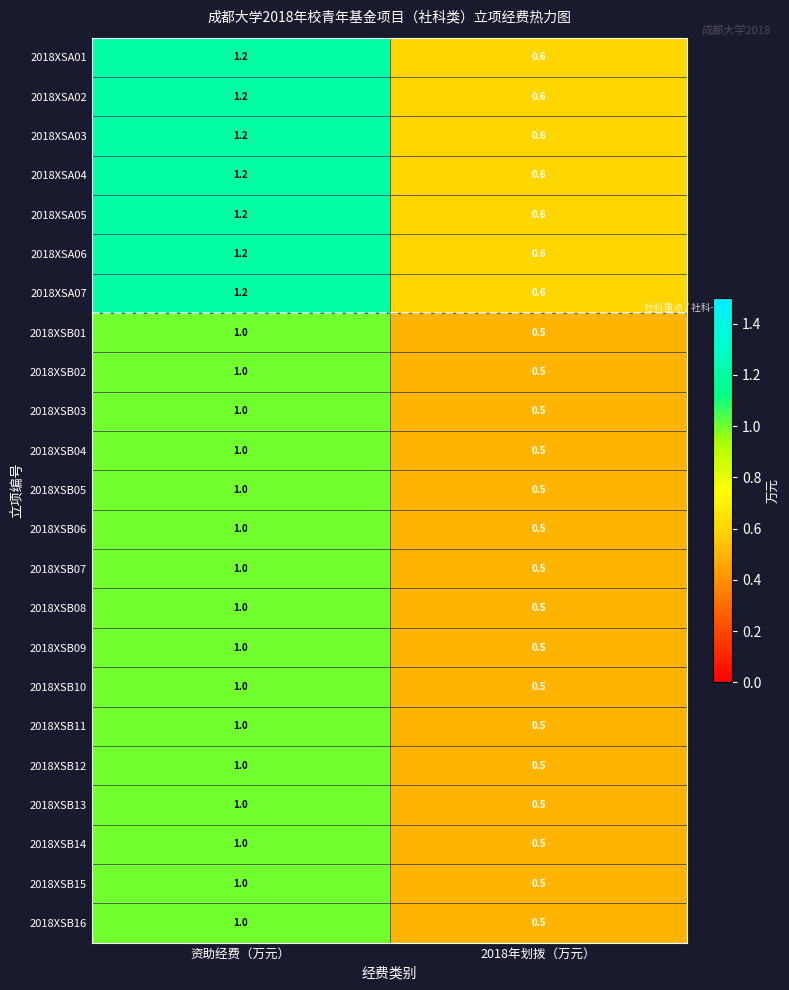

At which category is the sum across all series the highest?

资助经费（万元）